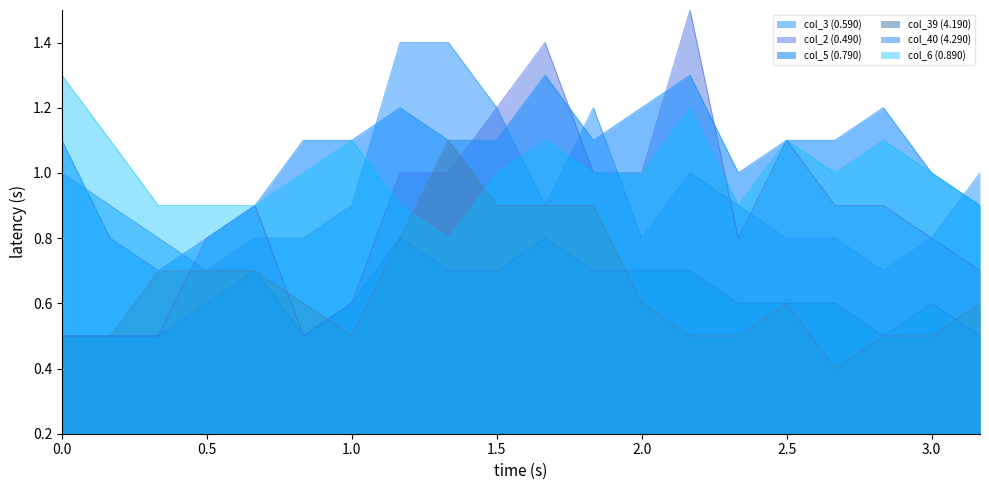

Where is col_2 (0.490) nearest to the value 1?

2009/10/17 01:10